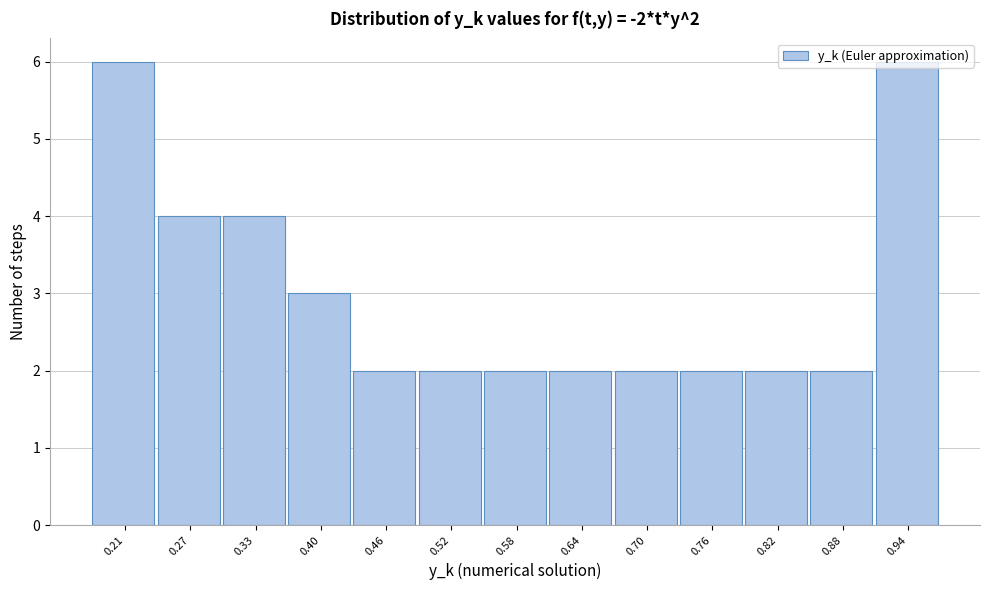

What is the value of the 7th bar from the left?

2